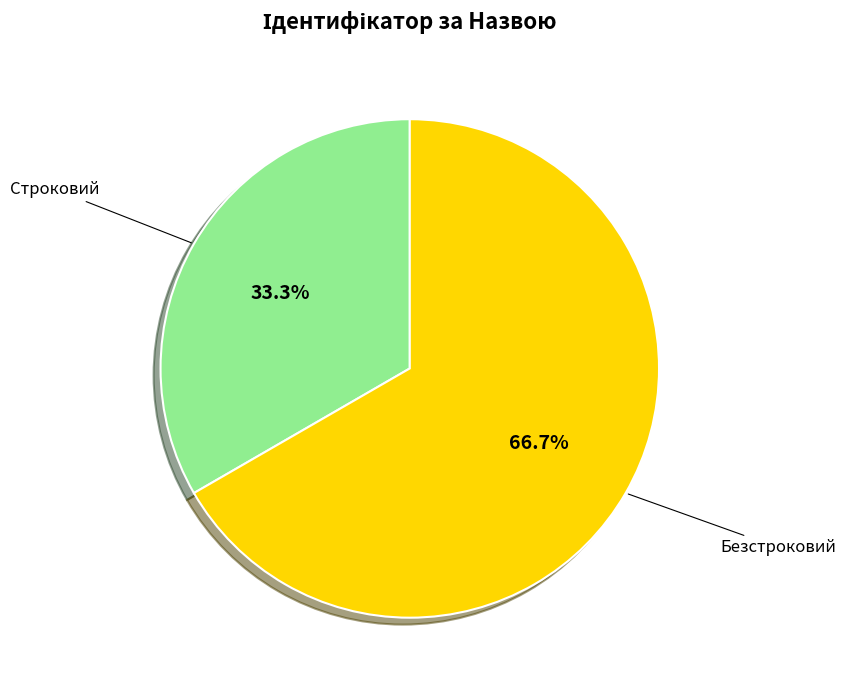

Is there any slice that represents more than half of the pie?

Yes